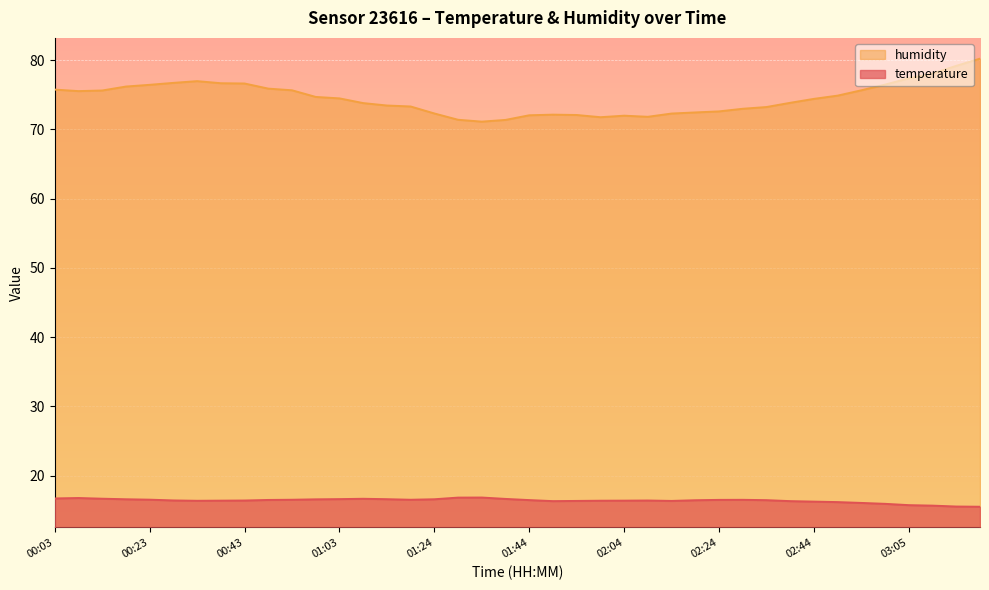

What is the spread (max minus min) of values at 01:14?

56.9